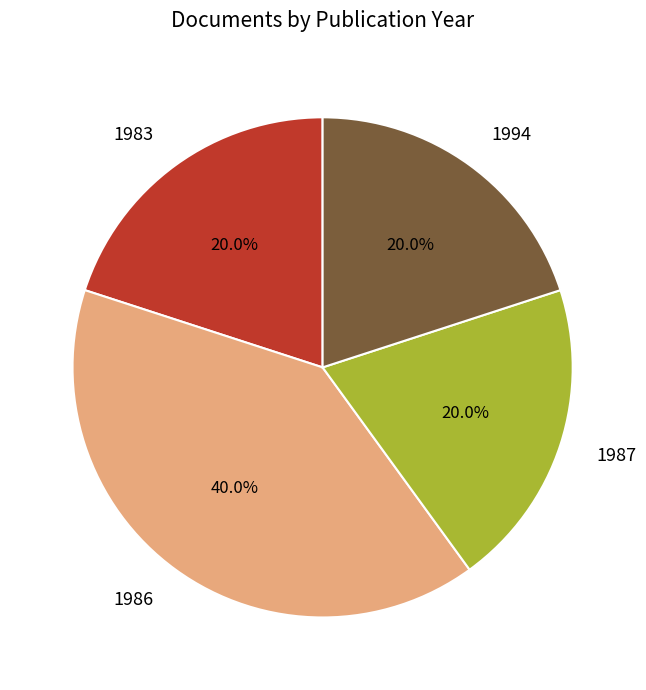

What percentage is NOT represented by 1994?

80.0%